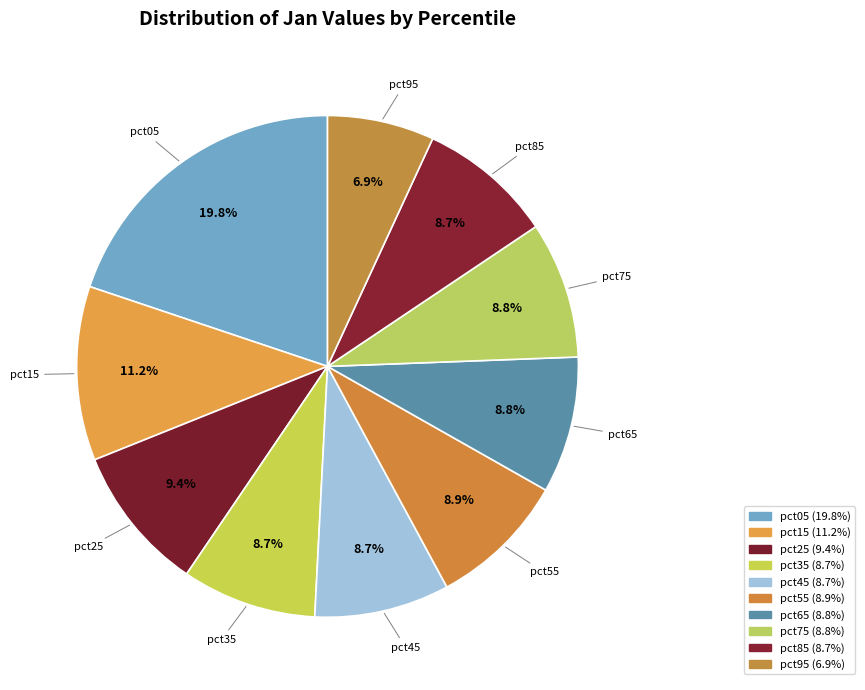

True or false: pct25 accounts for 9% of the total.

True